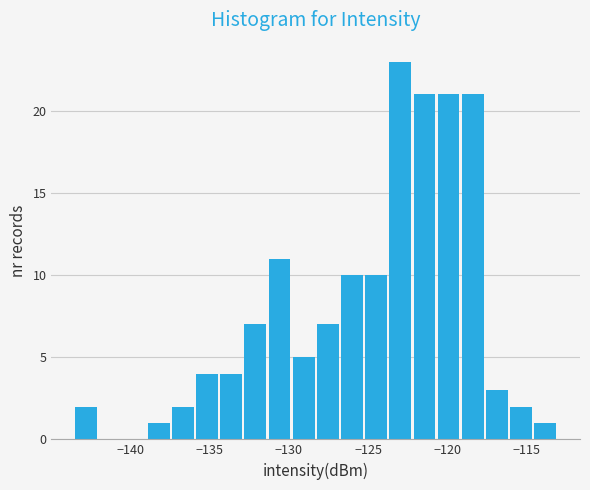

Read against the x-axis, roughly where is the centre of the tallest bar?

-123.0